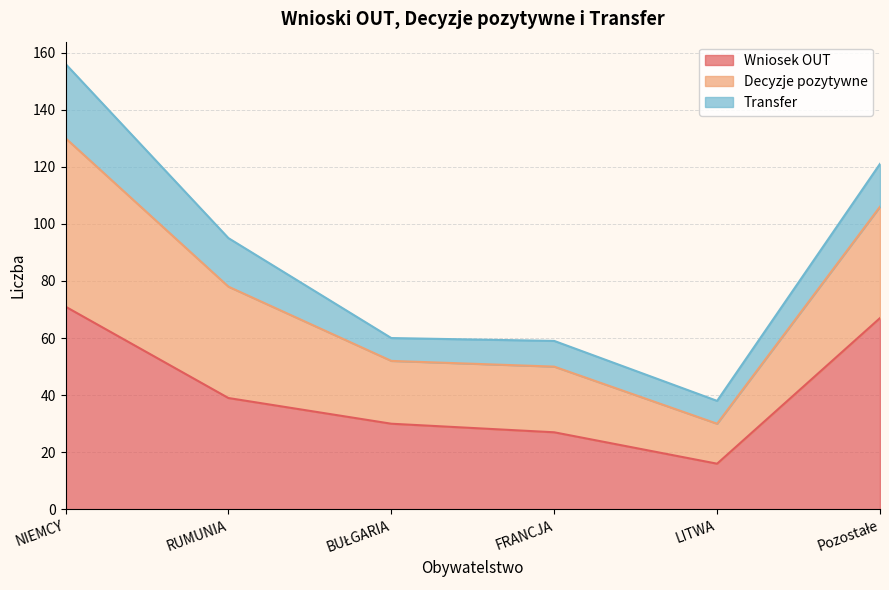

Is it true that Wniosek OUT equals 7 at FRANCJA?

False